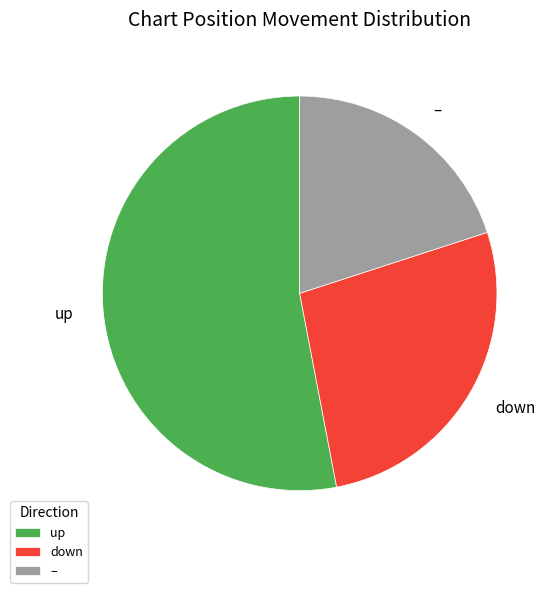

How many segments does this pie chart have?

3